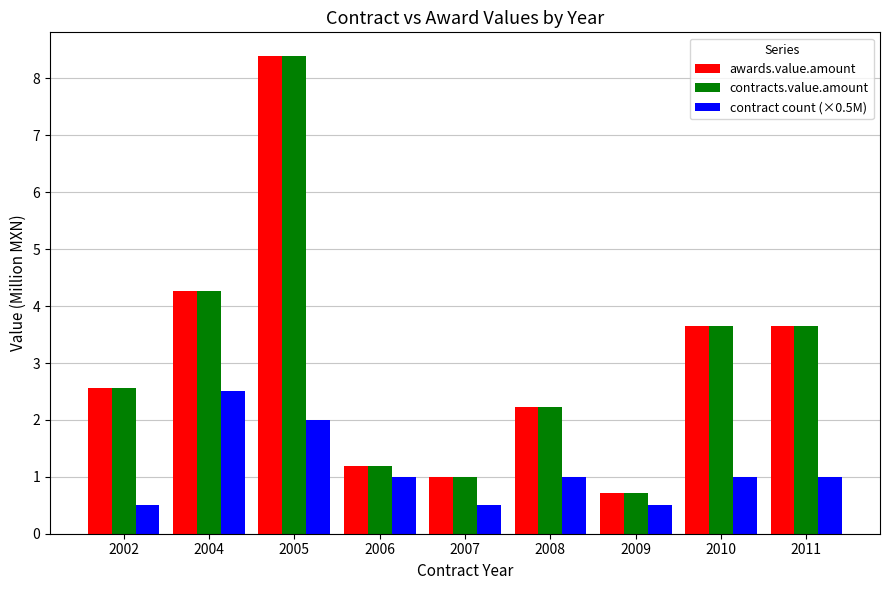

What is the value of the awards.value.amount bar at the 8th from the left?

3.7